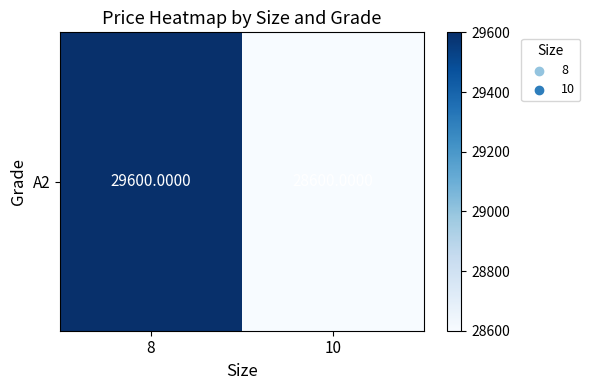

At which category does the chart reach its minimum across all series?

10